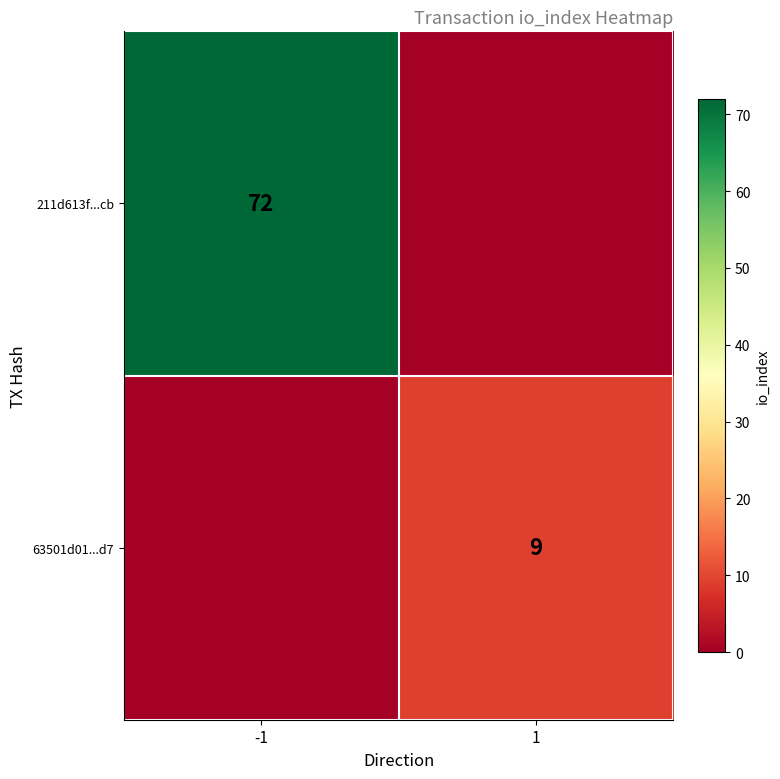

How many series are shown in this chart?

2